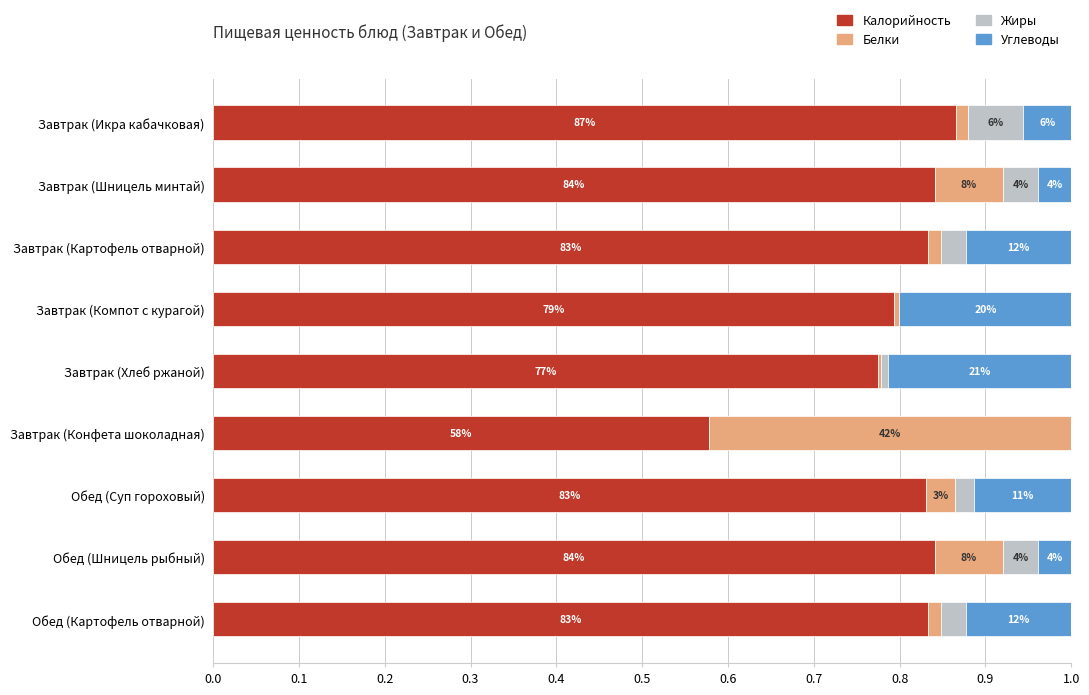

What are all the series names shown in the legend?

Калорийность, Белки, Жиры, Углеводы